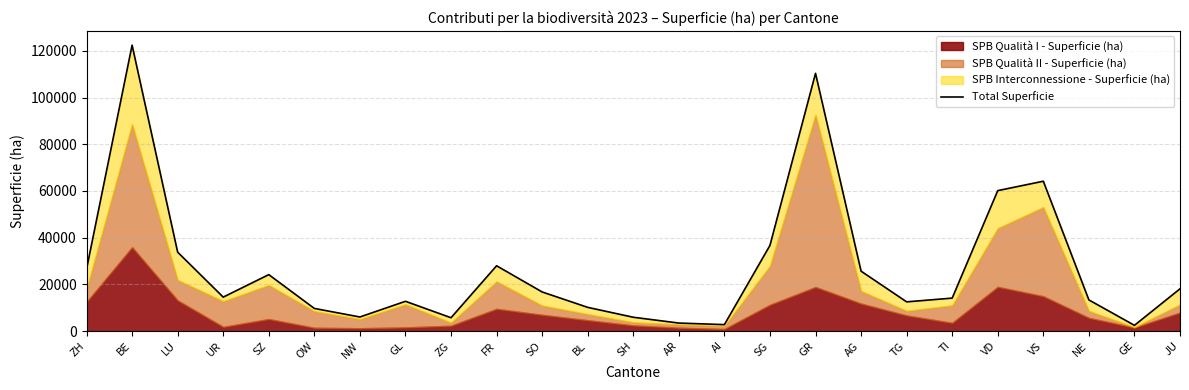

At which category does the chart reach its minimum across all series?

GE